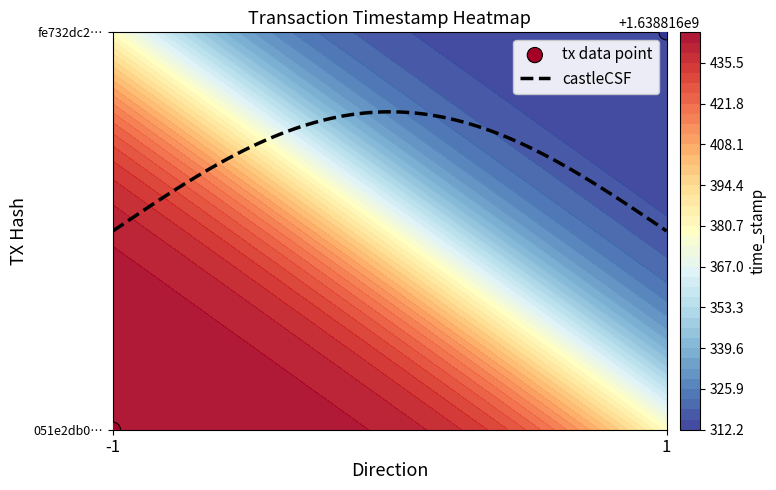

Which has a higher value, time_stamp or direction?

time_stamp